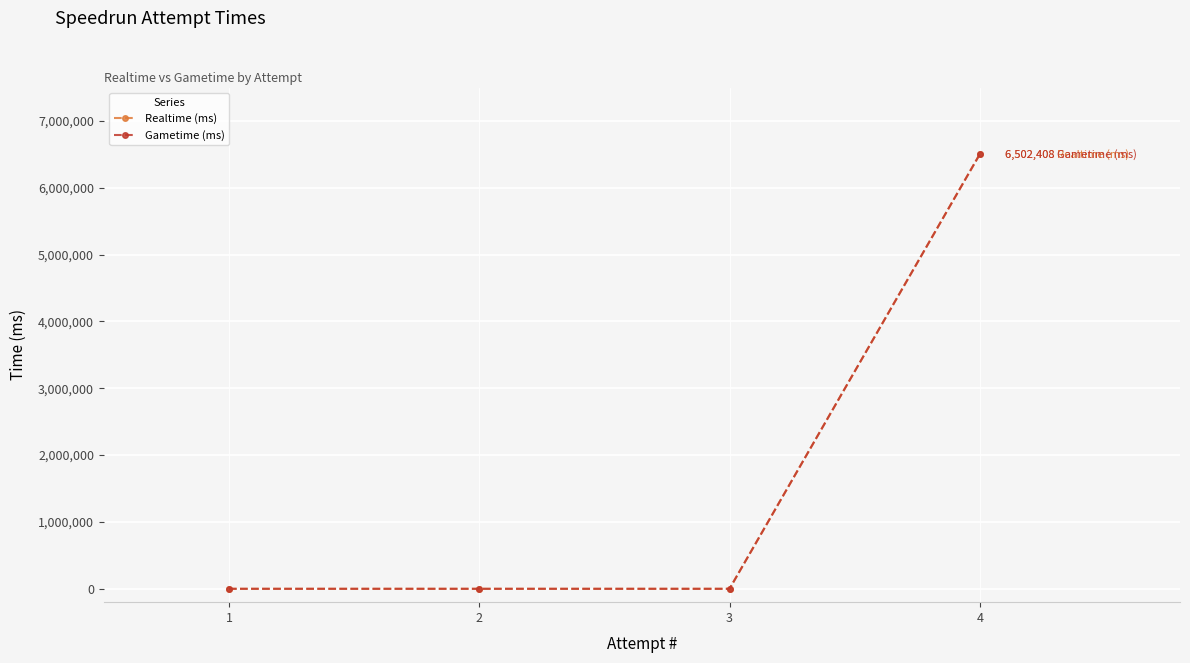

Is this an area chart (filled region under the line)?

No